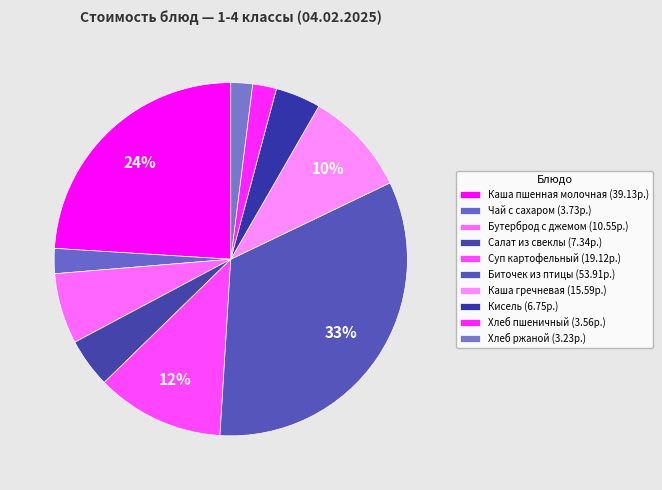

The Хлеб пшеничный slice represents 13% of the pie. True or false?

False